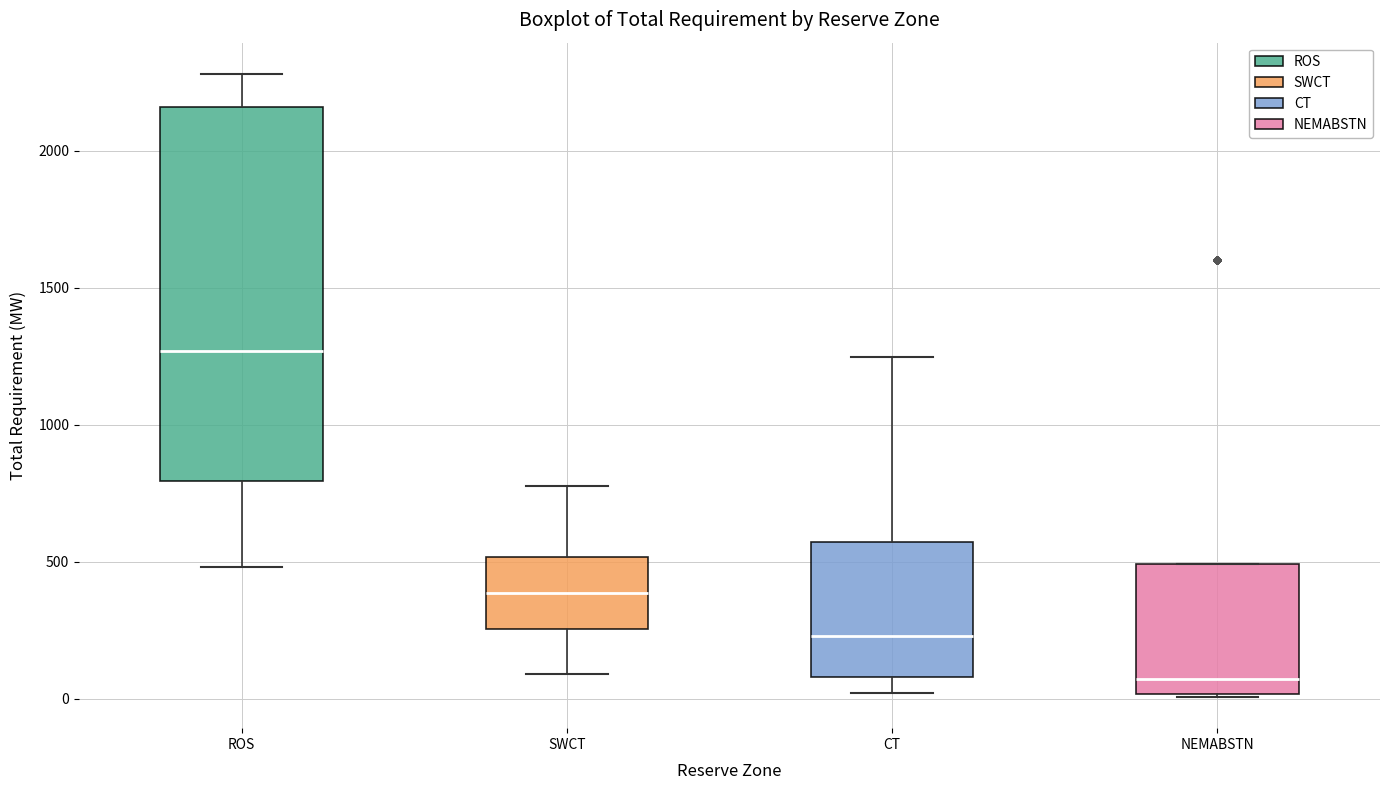

Reading left to right, transcribe this box plot: for each box, give where its median line is, the range the box spans, and where its two whiskers end, as read against the y-axis. The values are not printed on the chart, so give them approximately, as read against the axis.

ROS: median 1250, box 800 to 2150, whiskers 500 to 2300
SWCT: median 400, box 250 to 500, whiskers 100 to 800
CT: median 250, box 100 to 550, whiskers 0 to 1250
NEMABSTN: median 50, box 0 to 500, whiskers 0 to 500